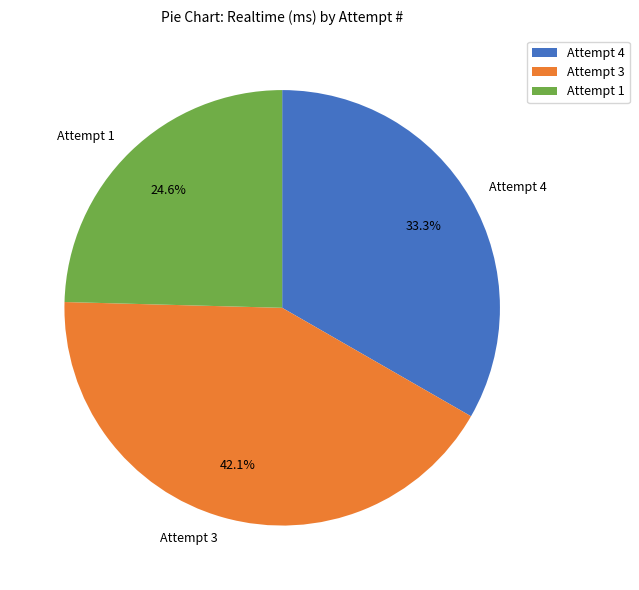

Which category has the biggest portion of the pie?

Attempt 3